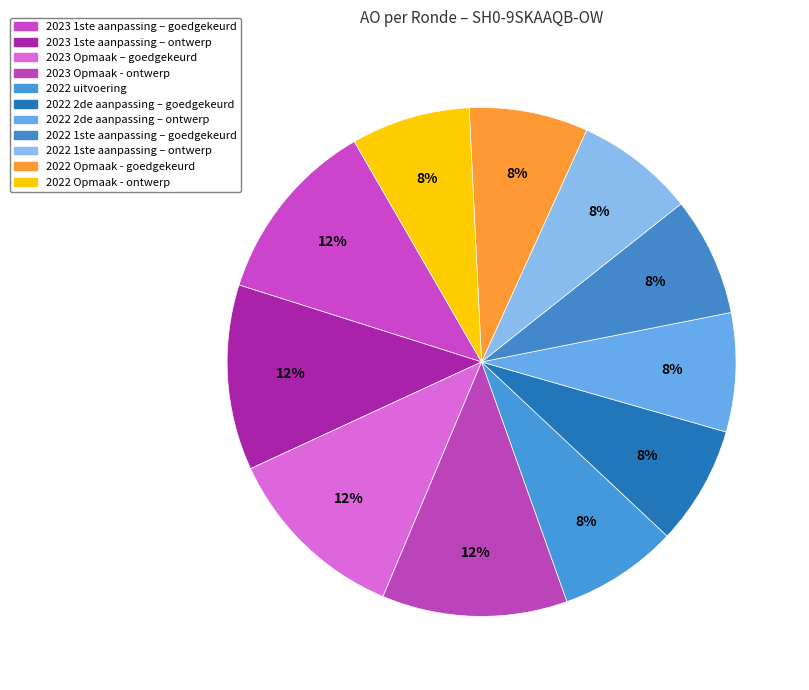

How many segments does this pie chart have?

11